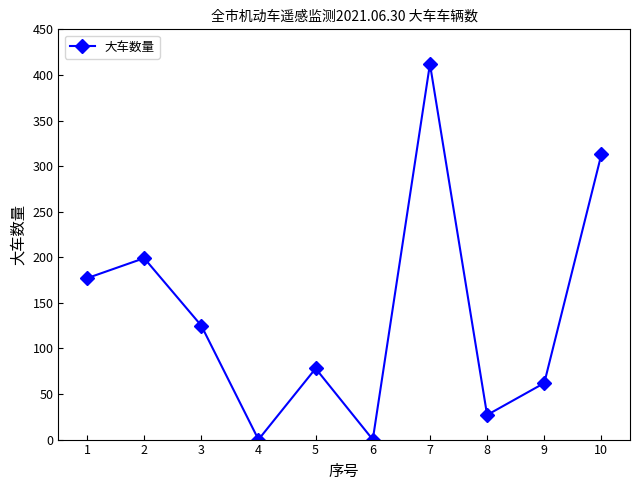

At which category does the data reach its first local peak?

2